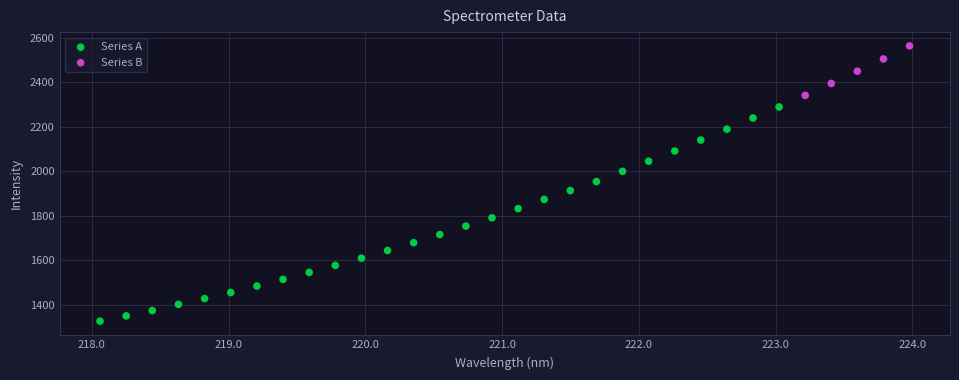

Which series contains the highest Y value?

Series B